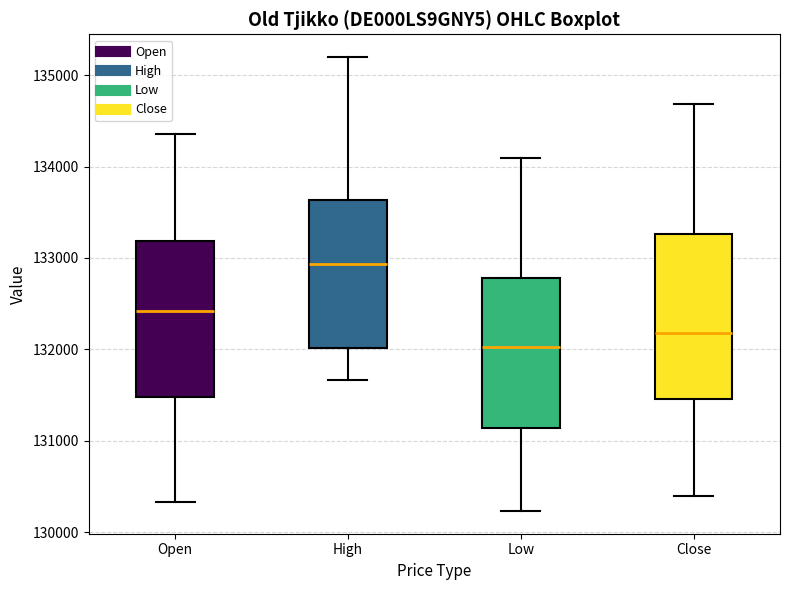

Which box's median line is the highest?

High